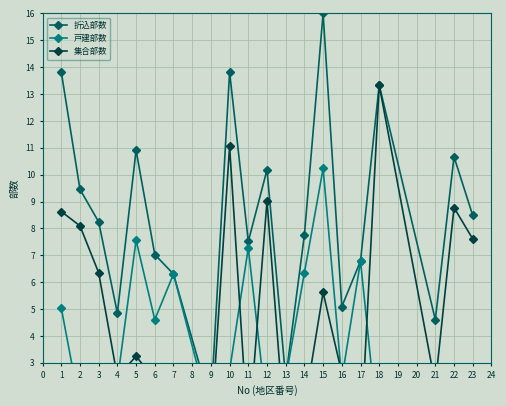

Is the value of 戸建部数 at 21 greater than the value of 集合部数 at 21?

Yes